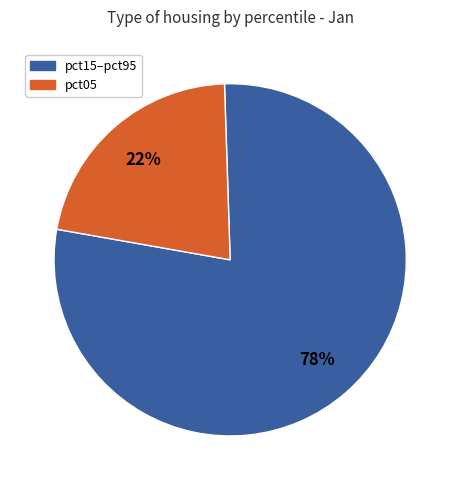

To the nearest percent, what is the average slice percentage?

50%